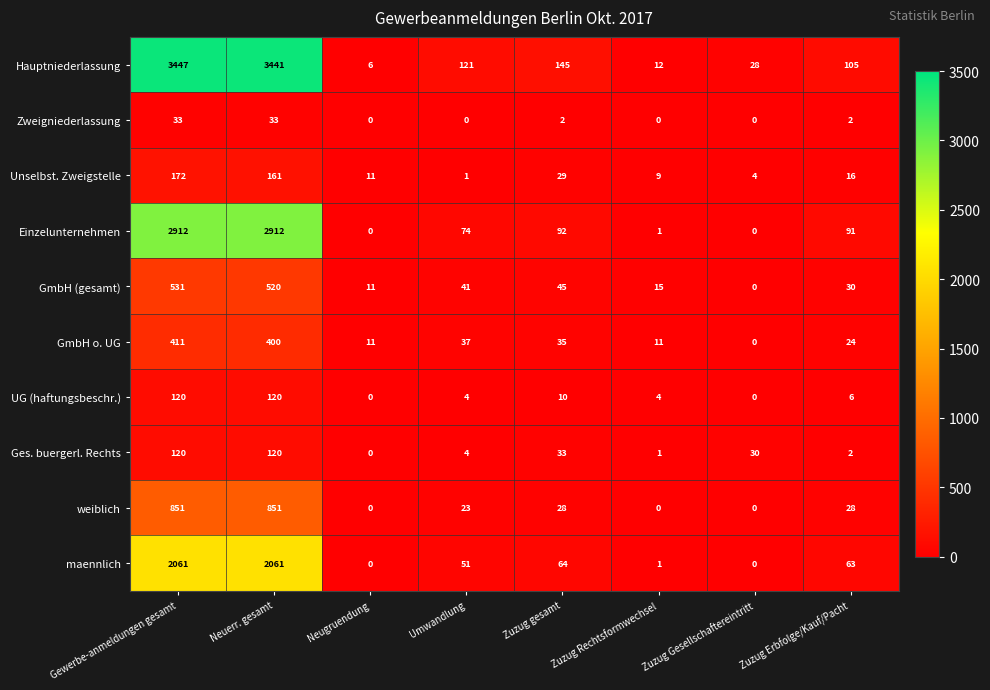

Rank the categories by GmbH (gesamt) value from lowest to highest.

Zuzug Gesellschaftereintritt, Neugruendung, Zuzug Rechtsformwechsel, Zuzug Erbfolge/Kauf/Pacht, Umwandlung, Zuzug gesamt, Neuerr. gesamt, Gewerbe-anmeldungen gesamt